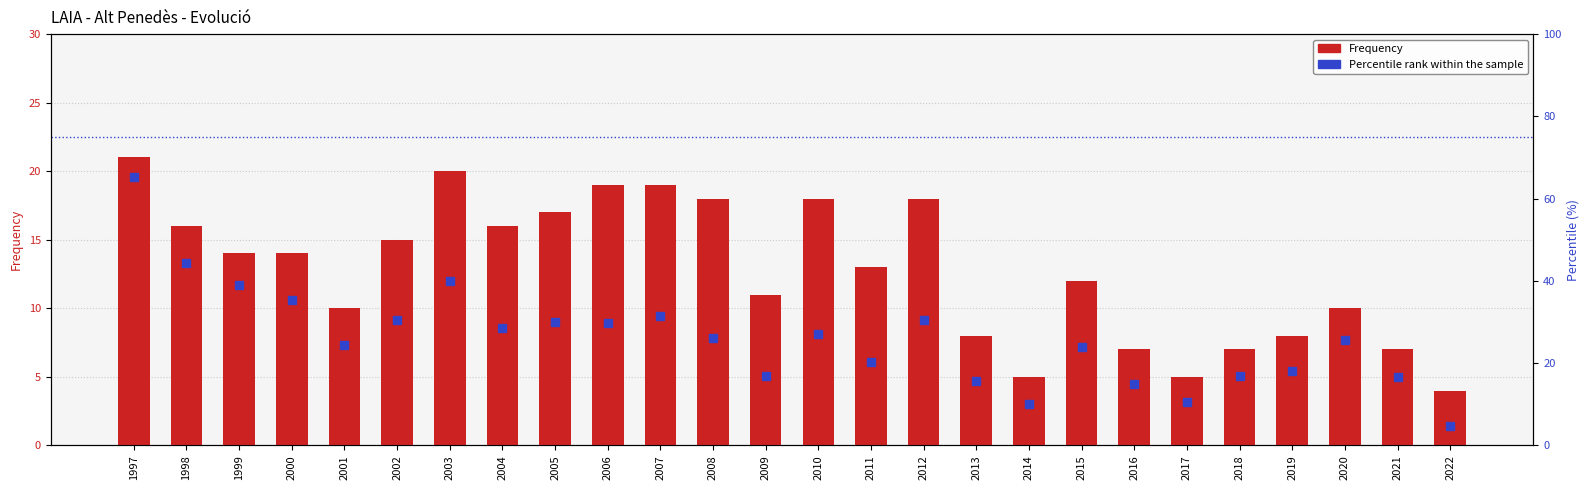

Reading right to left, list all the values displayed in this chart.

Frequency: 4.0	7.0	10.0	8.0	7.0	5.0	7.0	12.0	5.0	8.0	18.0	13.0	18.0	11.0	18.0	19.0	19.0	17.0	16.0	20.0	15.0	10.0	14.0	14.0	16.0	21.0
Percentile rank: 4.8	16.7	25.6	18.0	16.9	10.6	14.8	23.9	10.0	15.7	30.4	20.2	27.2	16.9	26.1	31.6	29.9	30.0	28.5	40.1	30.6	24.4	35.3	39.1	44.3	65.2